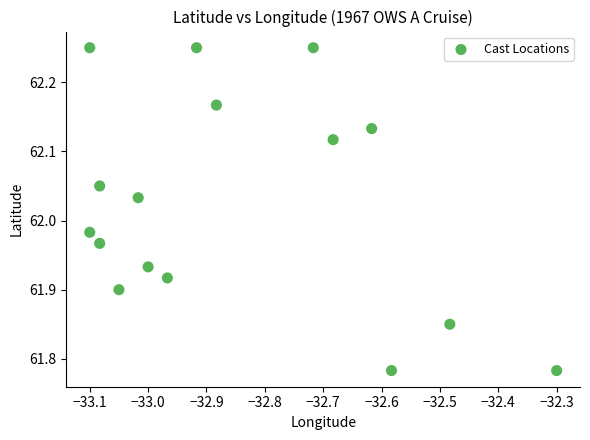

What is the range of X values (max minus min)?

0.8